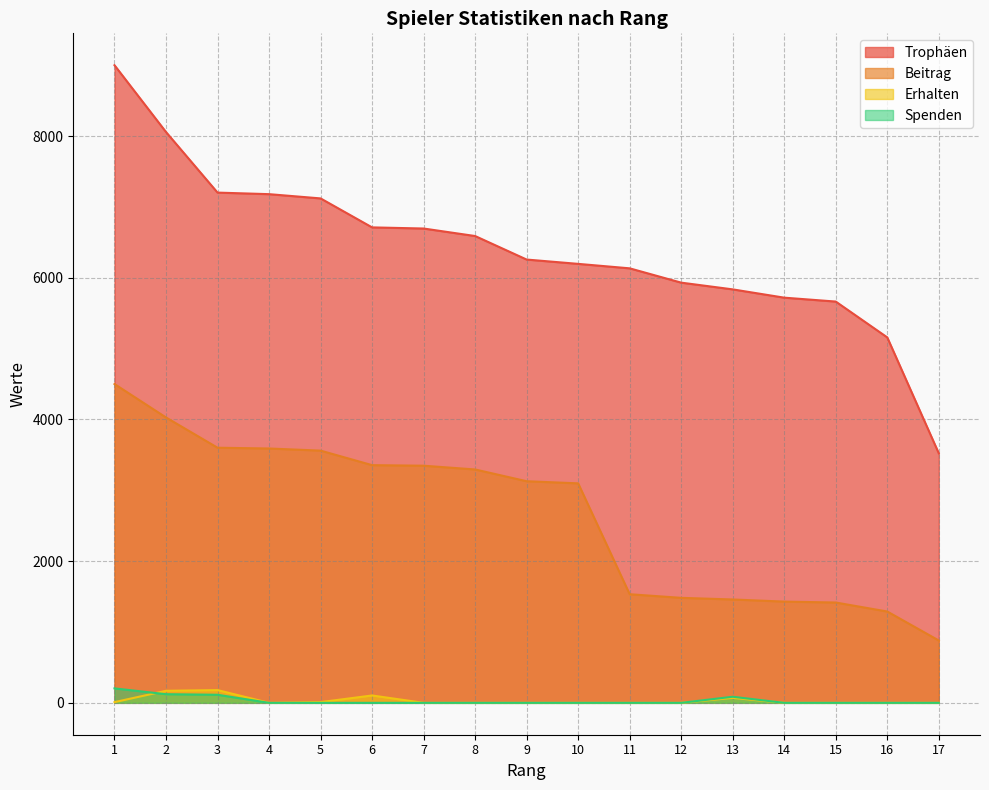

What are all the series names shown in the legend?

Trophäen, Beitrag, Erhalten, Spenden